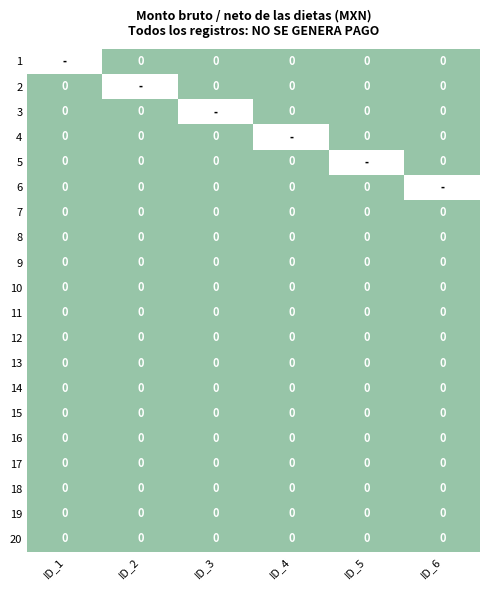

Which category has the lowest value across all series?

ID_2